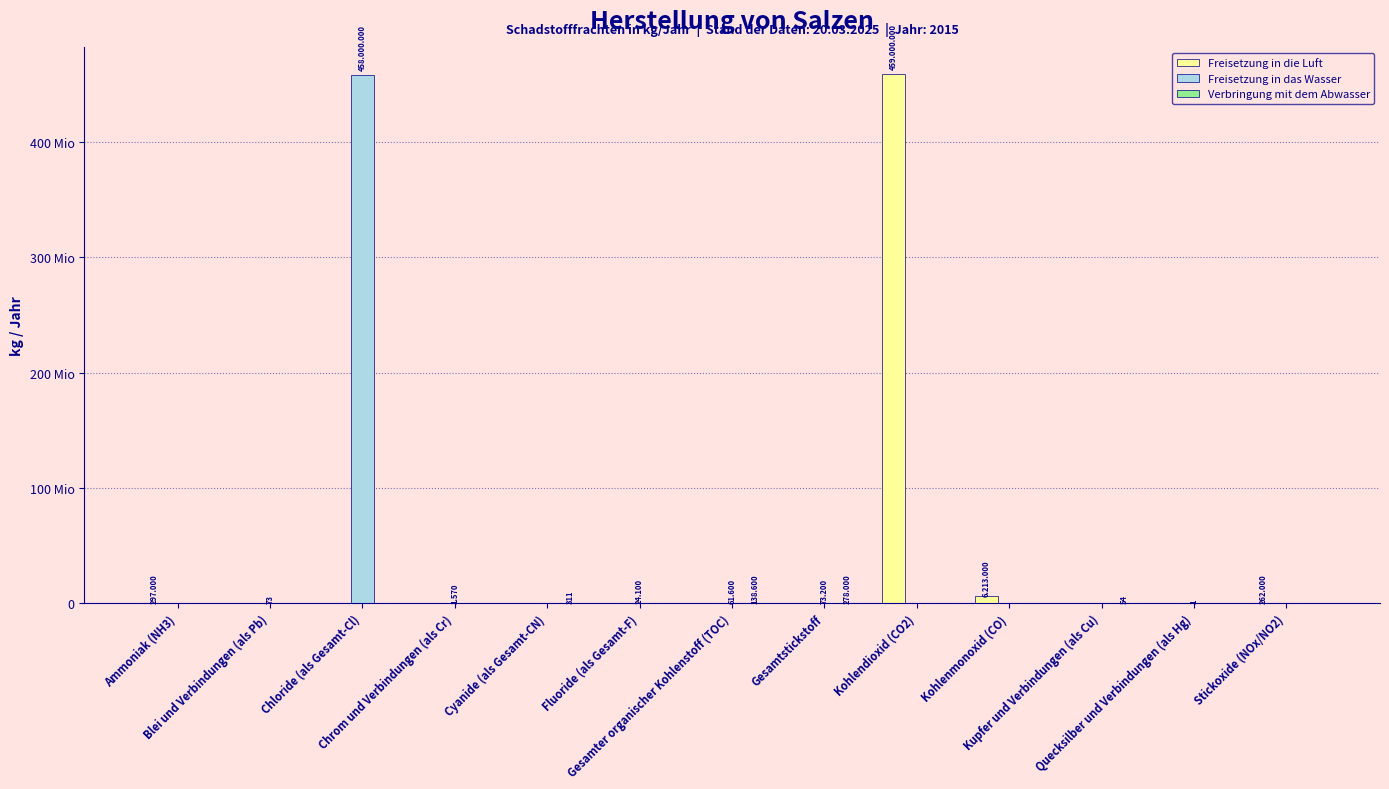

Are the bars grouped side by side (vs. stacked)?

Yes